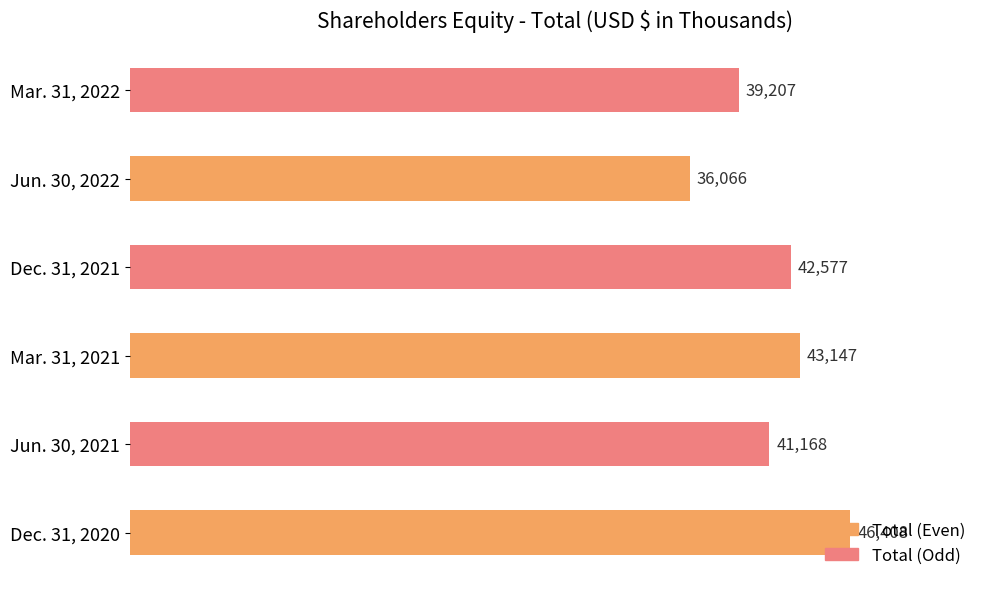

At which label is the value closest to 41237?

Jun. 30, 2021